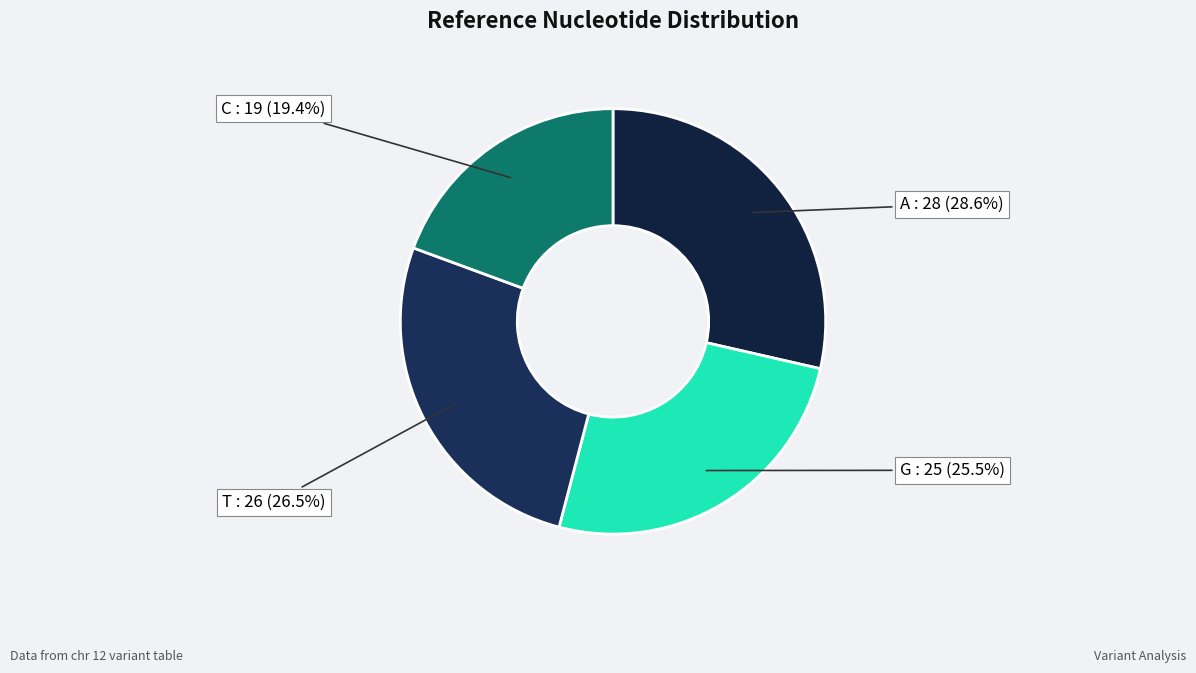

To the nearest percent, what percentage of the pie is A?

29%